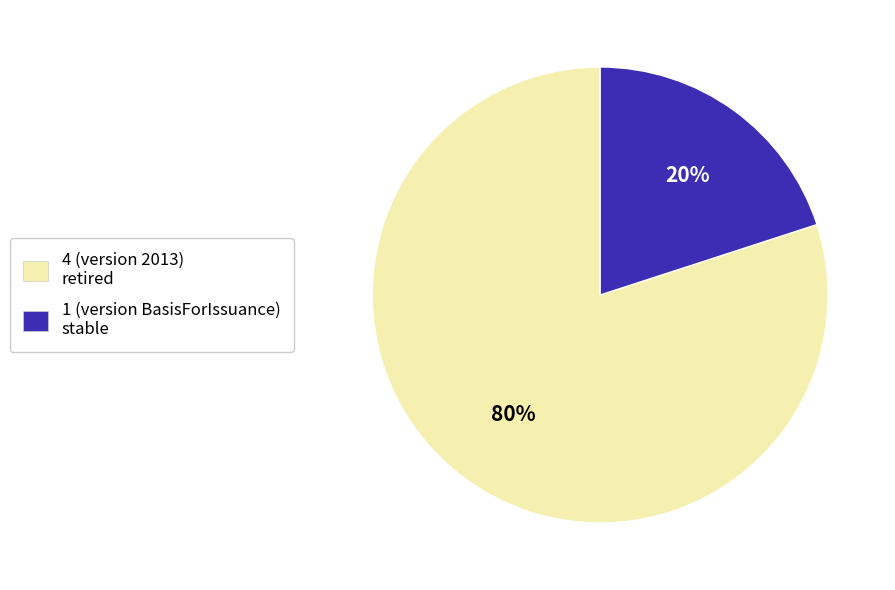

How many slices are in this pie chart?

2